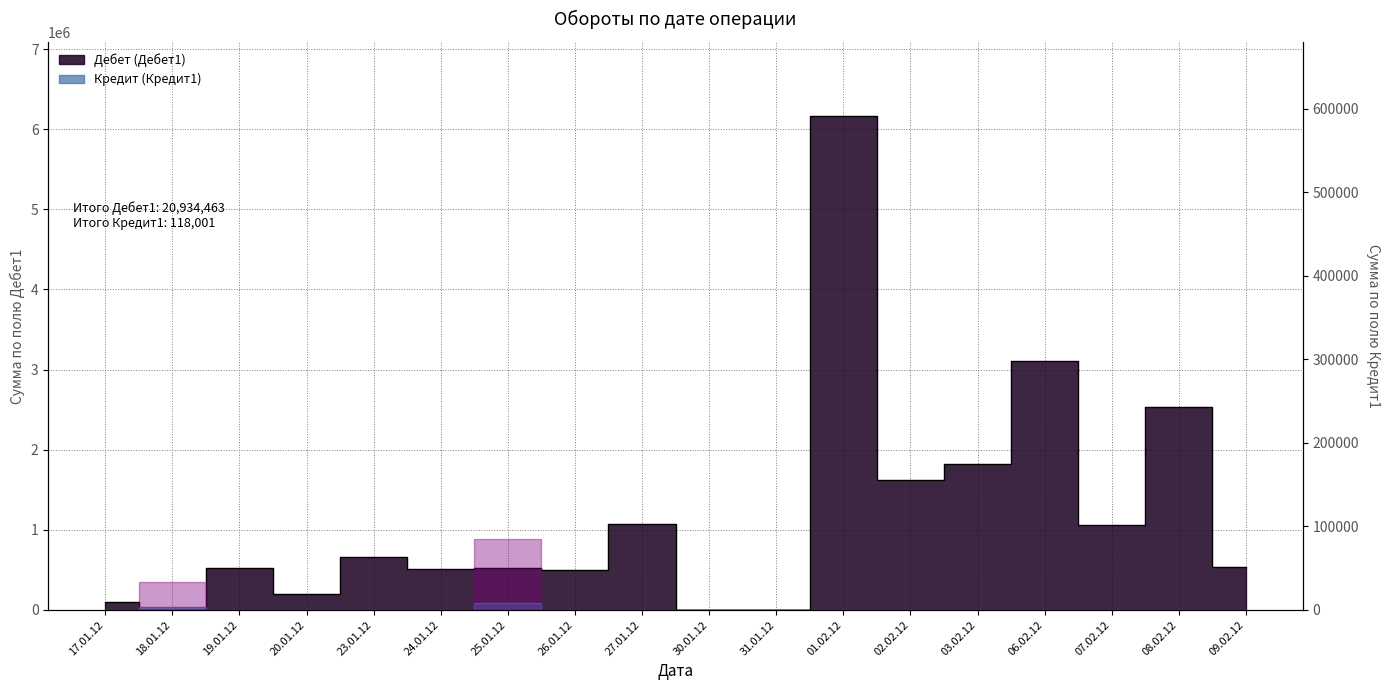

What is the value of the Дебет (Дебет1) point at the 15th from the left?

3113086.0